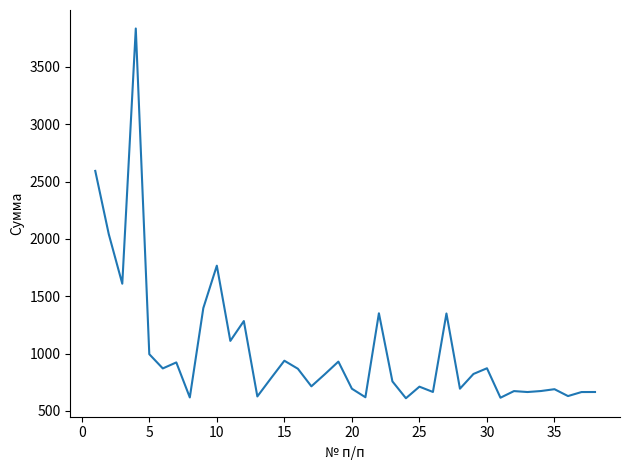

What is the maximum value shown in the chart?

3835.4